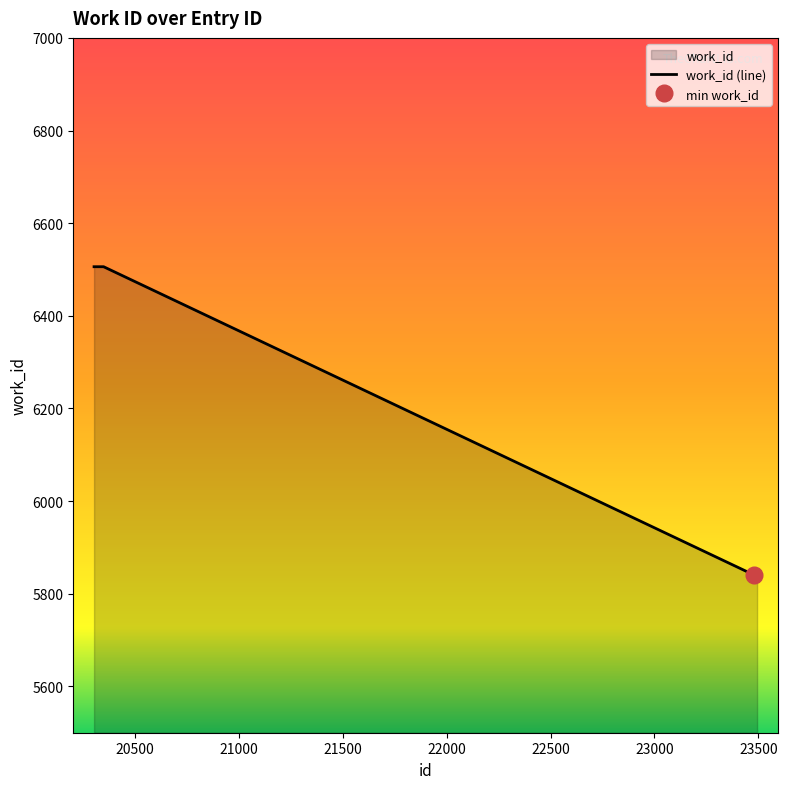

Read the value at 20303.

6506